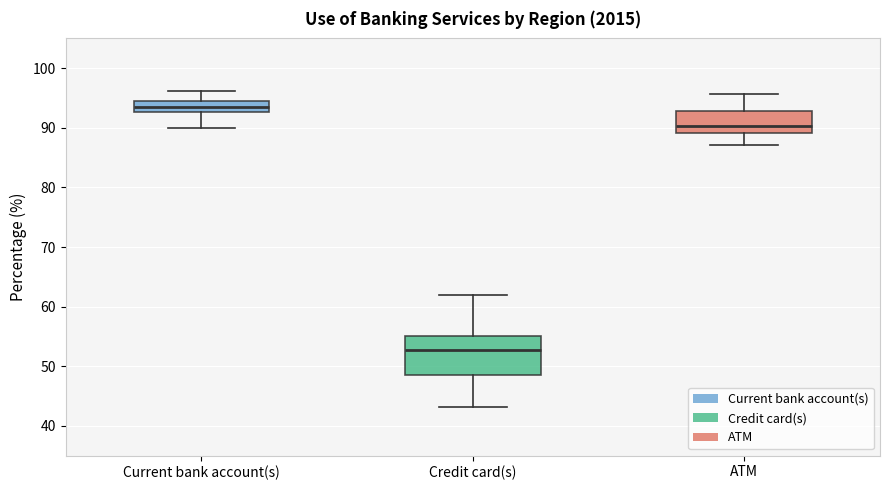

Reading left to right, read every box against the y-axis: the position of its median line, the range the box covers, and the ends of its whiskers. The values are not printed on the chart, so give them approximately, as read against the axis.

Current bank account(s): median 94, box 93 to 95, whiskers 90 to 96
Credit card(s): median 53, box 49 to 55, whiskers 43 to 62
ATM: median 90, box 89 to 93, whiskers 87 to 96